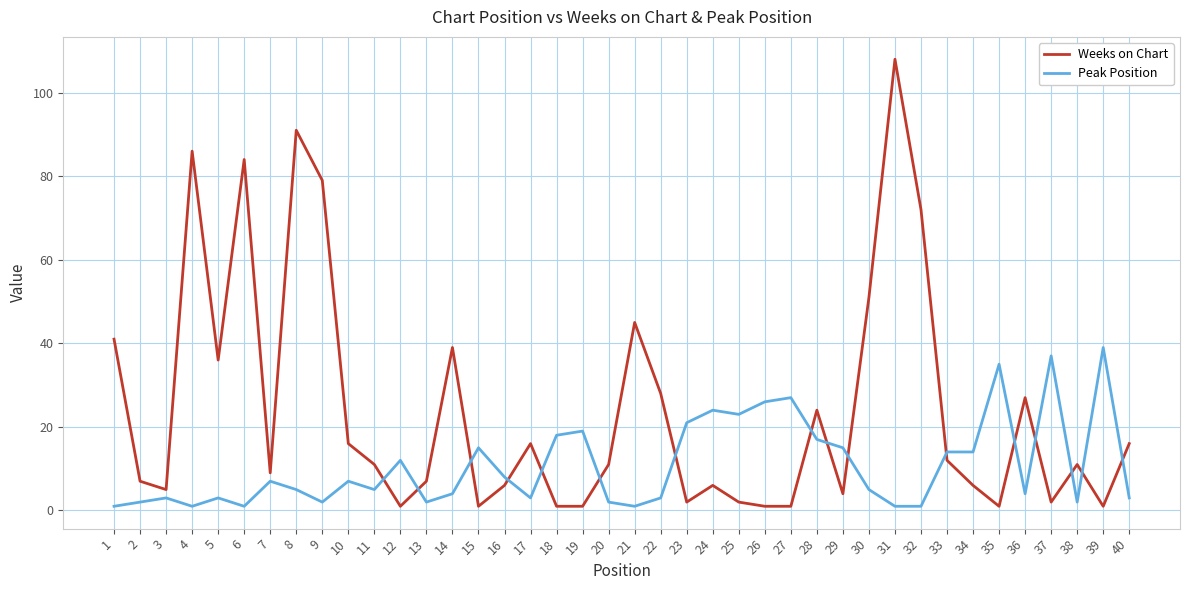

Which series has the largest range (max minus min)?

Weeks on Chart